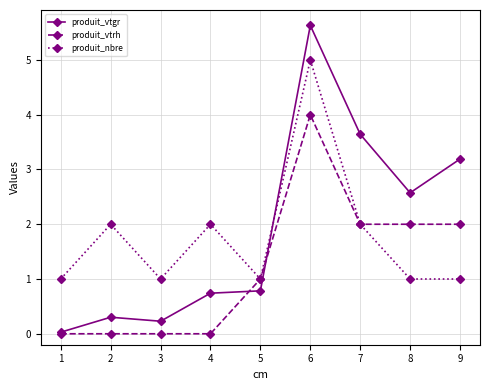

What is the highest value of the produit_nbre series?

5.0